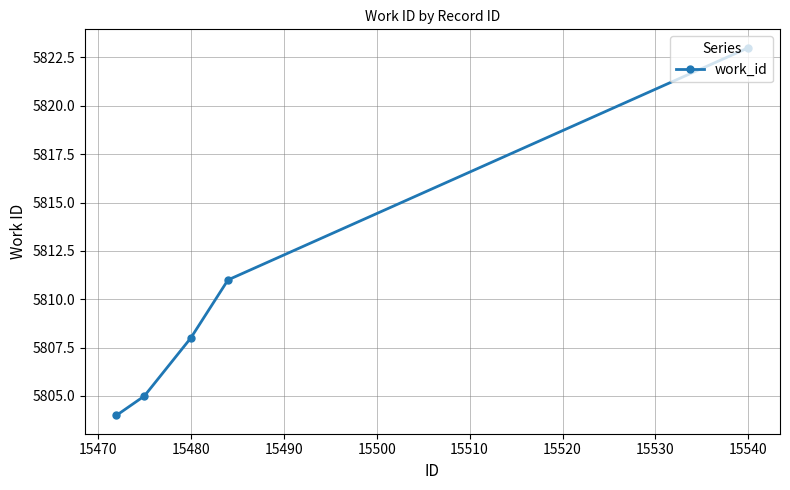

What is the maximum value shown in the chart?

5823